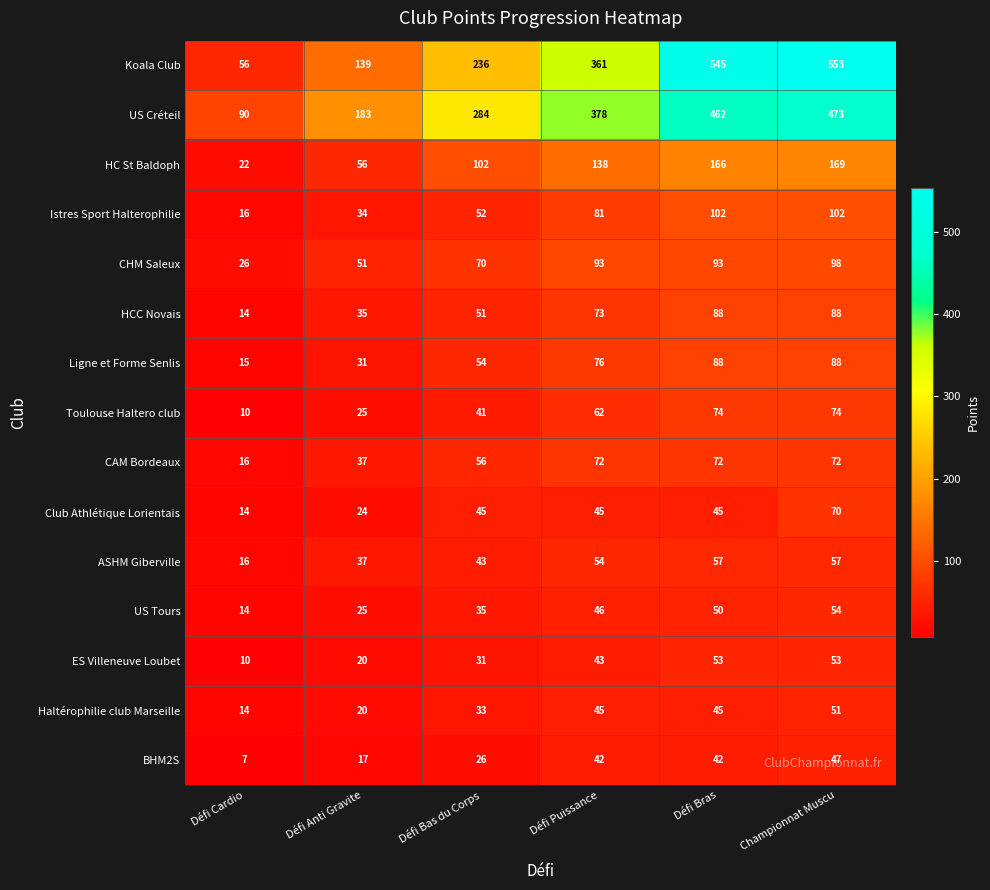

The Ligne et Forme Senlis series shows 39 at Défi Puissance. True or false?

False